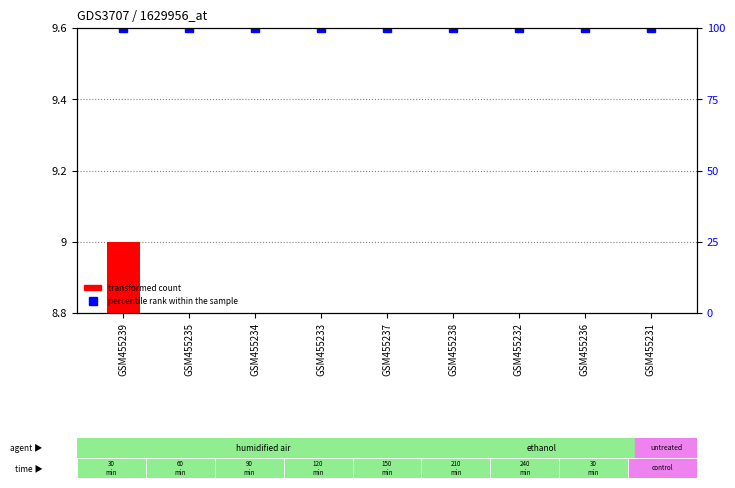

Count the number of categories in the chart.

9